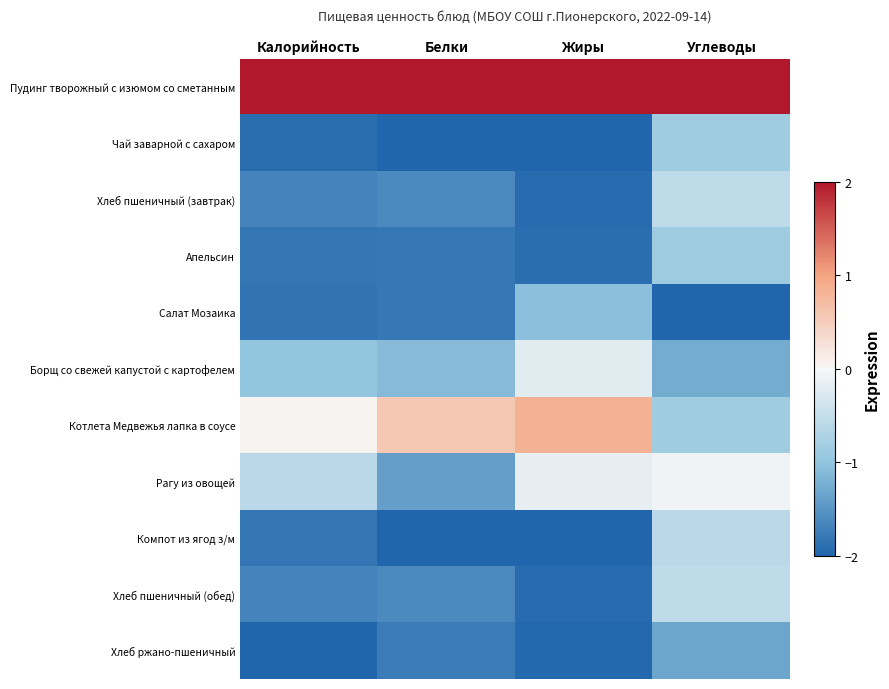

List the series in order of their peak value, highest first.

Пудинг творожный с изюмом со сметанным, Котлета Медвежья лапка в соусе, Рагу из овощей, Борщ со свежей капустой с картофелем, Хлеб пшеничный (завтрак), Хлеб пшеничный (обед), Компот из ягод з/м, Чай заварной с сахаром, Апельсин, Салат Мозаика, Хлеб ржано-пшеничный